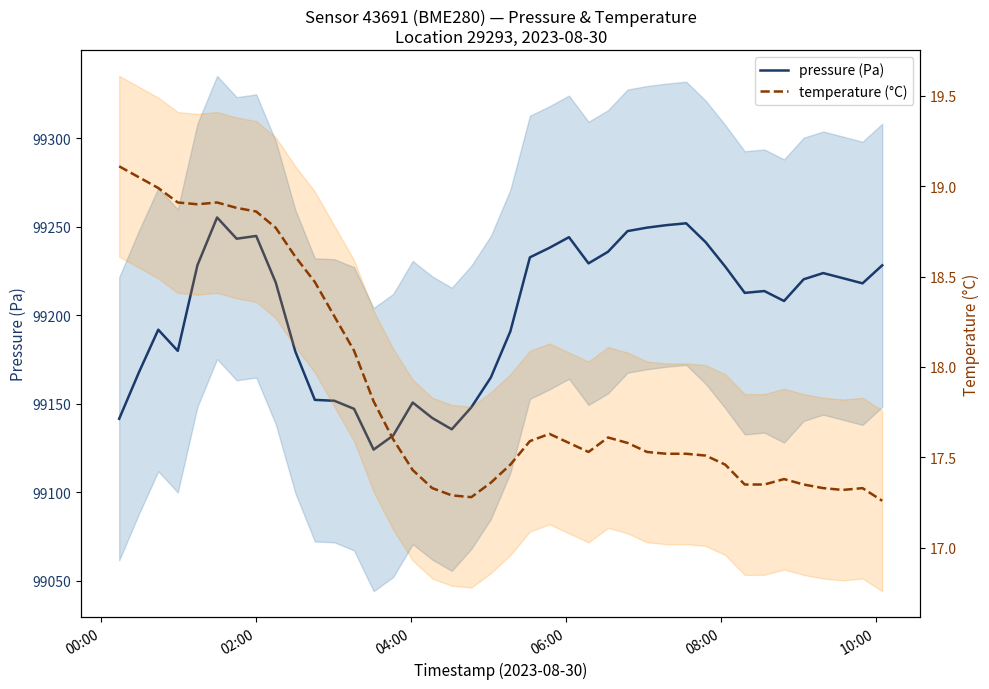

Rank the series by their average value, from lowest to highest.

temperature (°C), pressure (Pa)